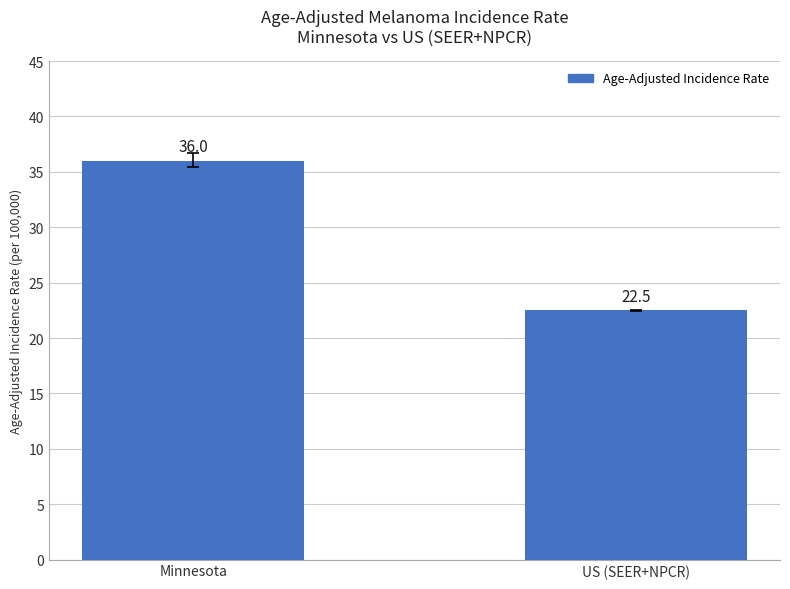

List the labels in order of value, largest first.

Minnesota, US (SEER+NPCR)